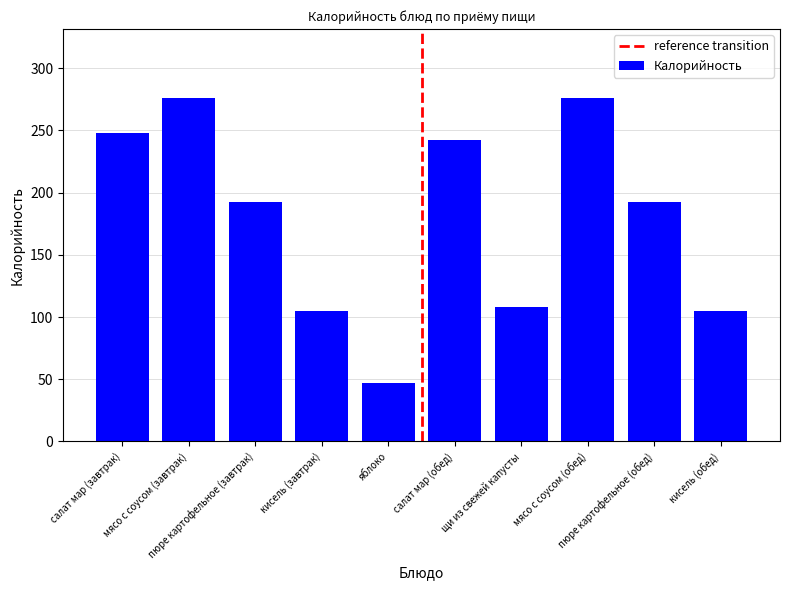

At which category does the chart reach its minimum across all series?

яблоко